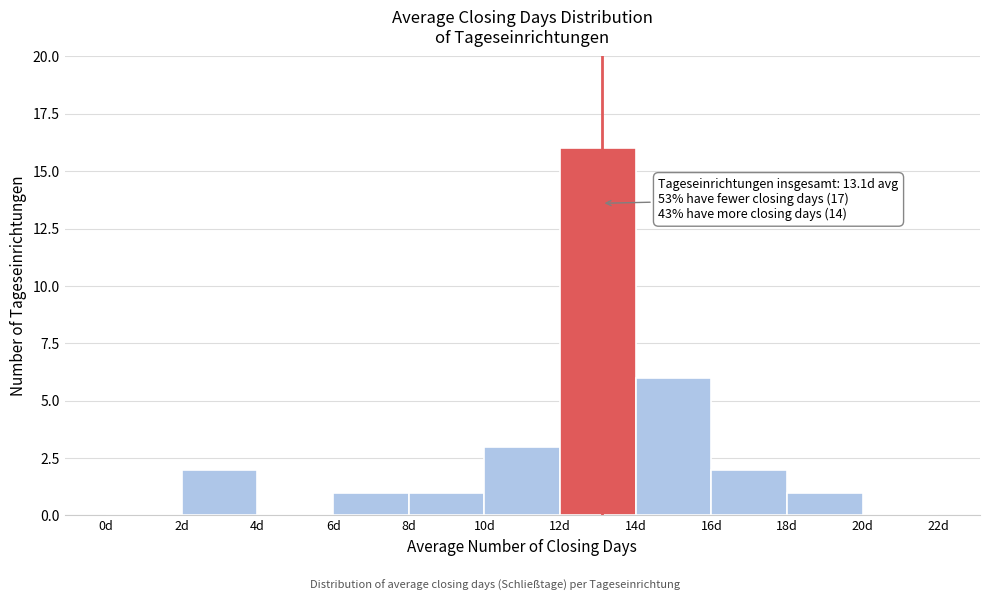

Which range on the x-axis has the tallest bar?

12 to 14